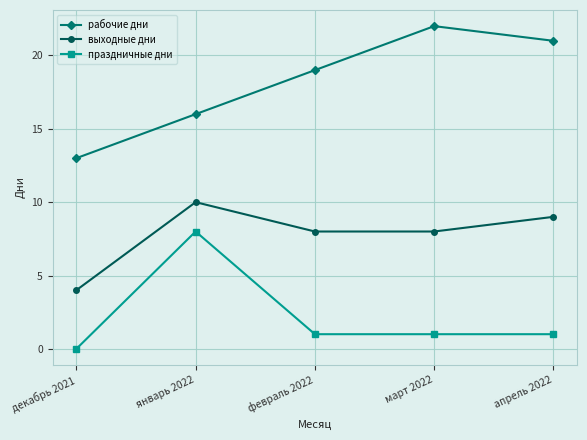

Does the chart have visible grid lines?

Yes